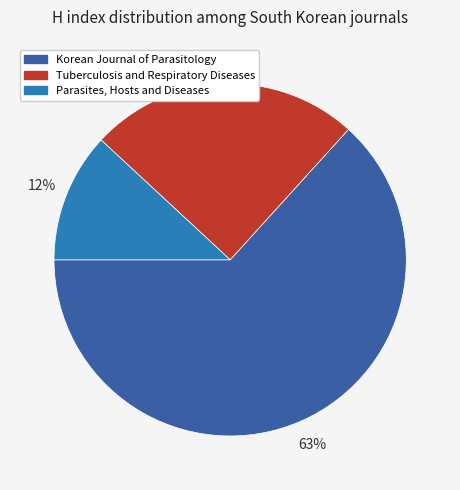

What is the ratio of the value at Parasites, Hosts and Diseases to the value at Tuberculosis and Respiratory Diseases?

0.5